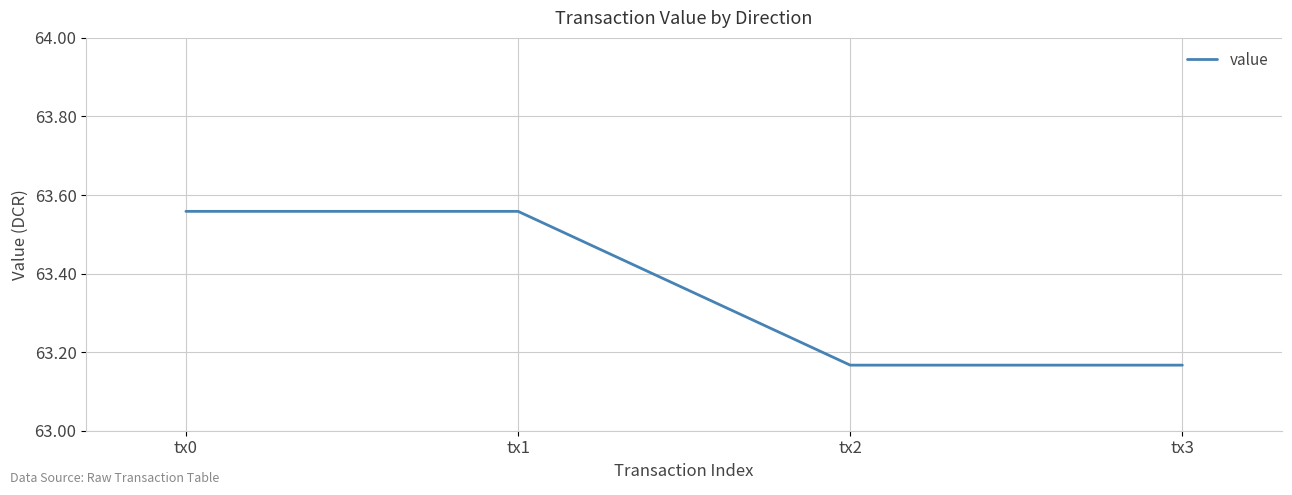

True or false: there are more than 1 points higher than both neighbors.

False